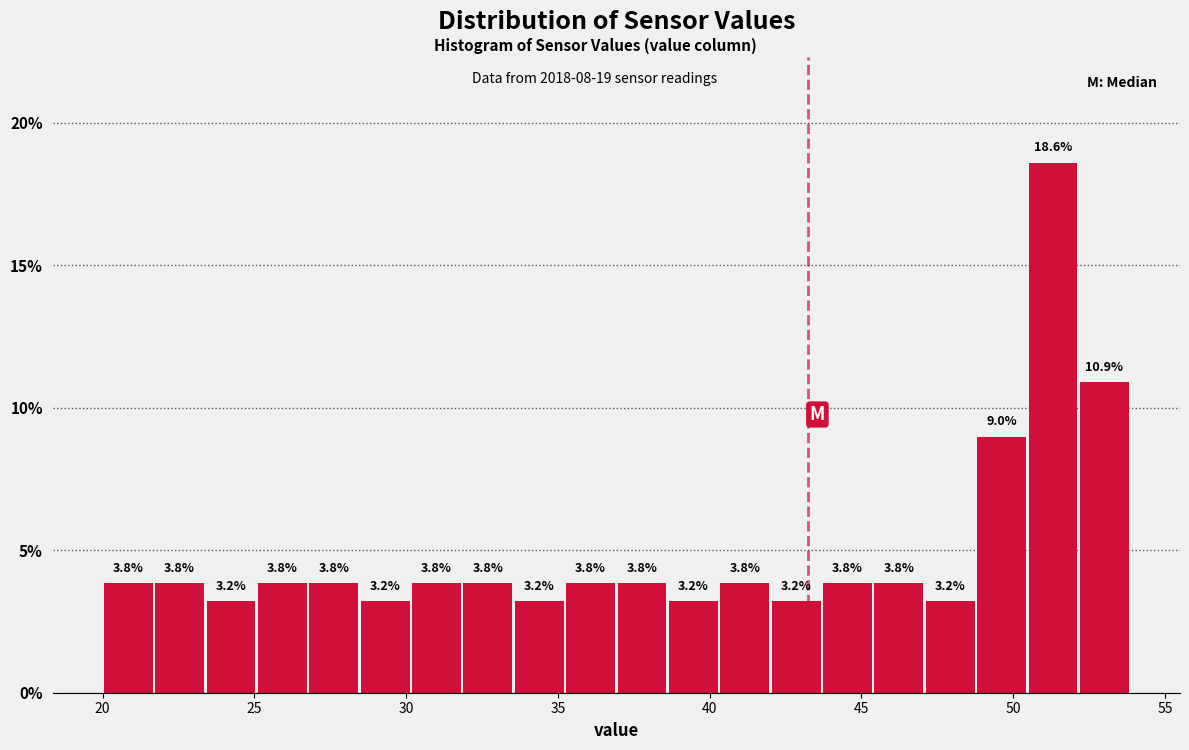

Read against the x-axis, roughly where is the centre of the tallest bar?

51.5